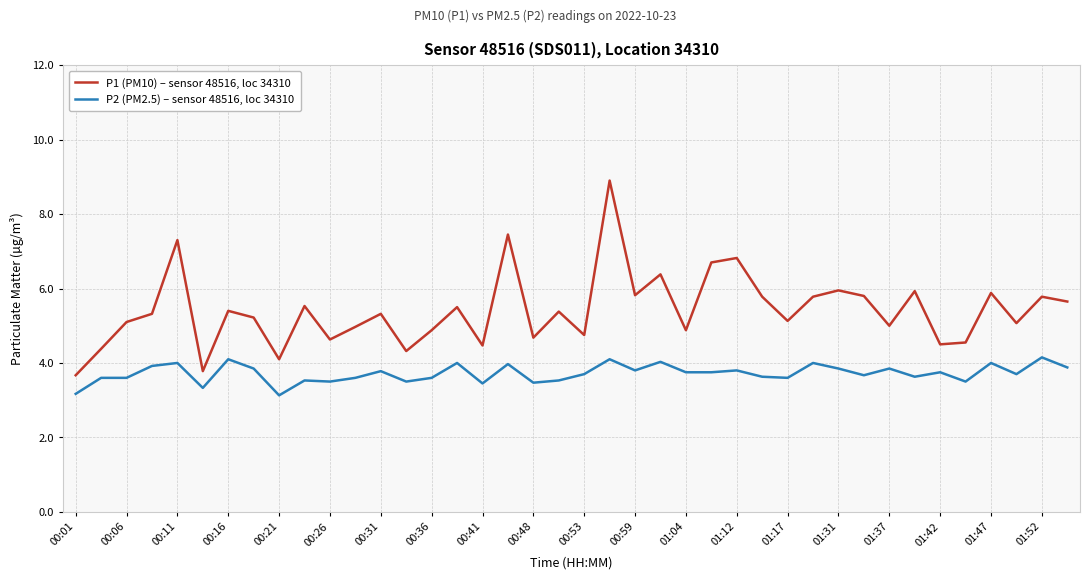

What is the minimum value shown in the chart?

3.1